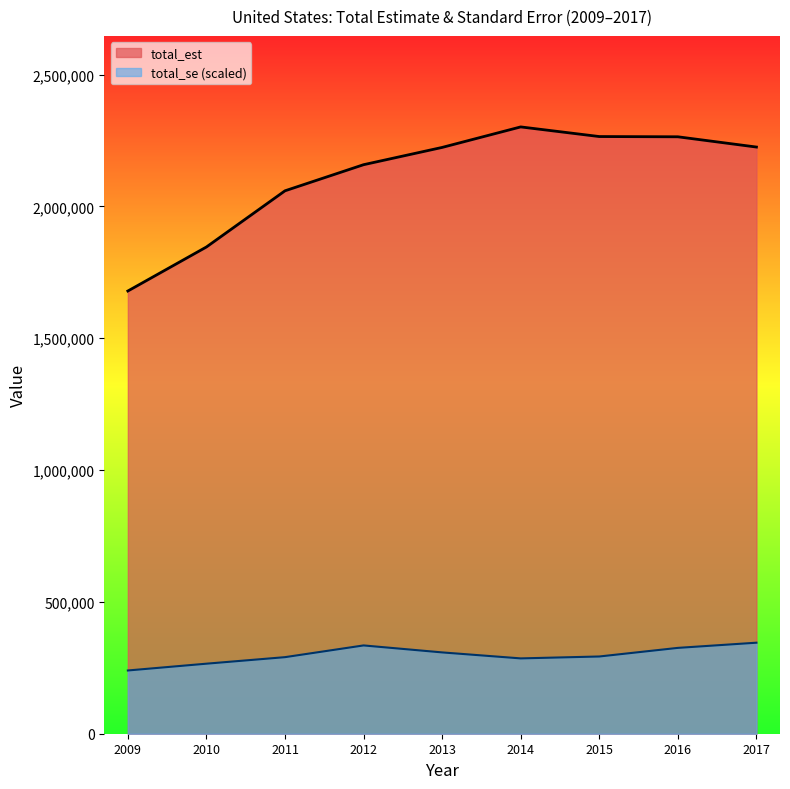

What is the value of the total_est point at the 5th from the left?

2223651.0